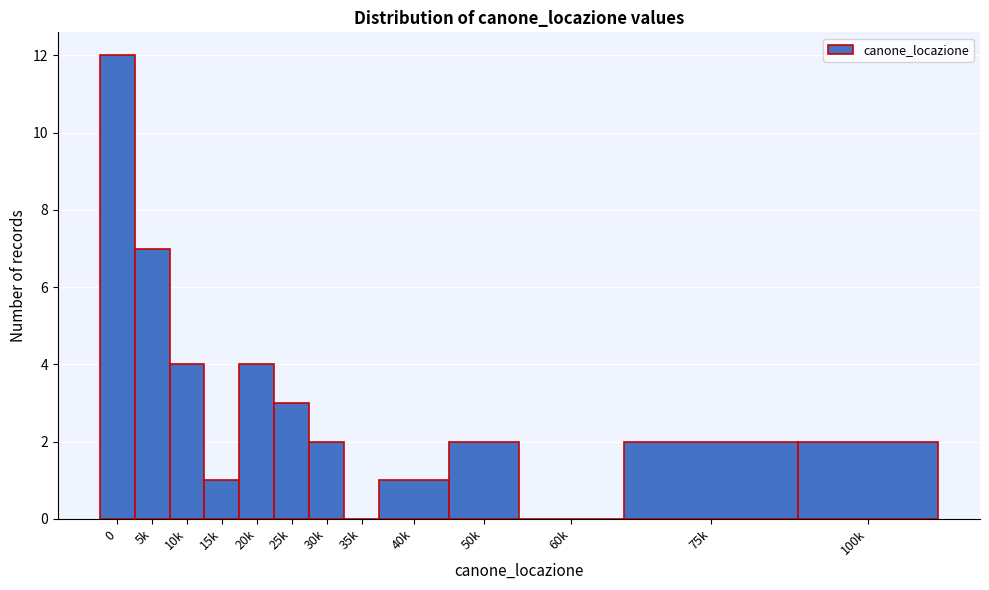

Reading left to right, what are all the values shown in this chart?

0=12	5k=7	10k=4	15k=1	20k=4	25k=3	30k=2	35k=0	40k=1	50k=2	60k=0	75k=2	100k=2